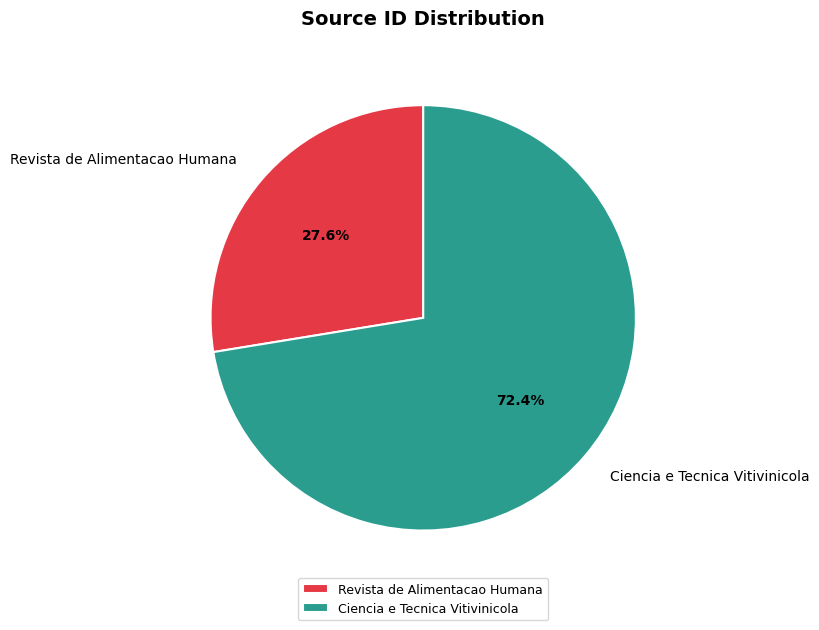

What is the total percentage of Ciencia e Tecnica Vitivinicola and Revista de Alimentacao Humana?

100.0%